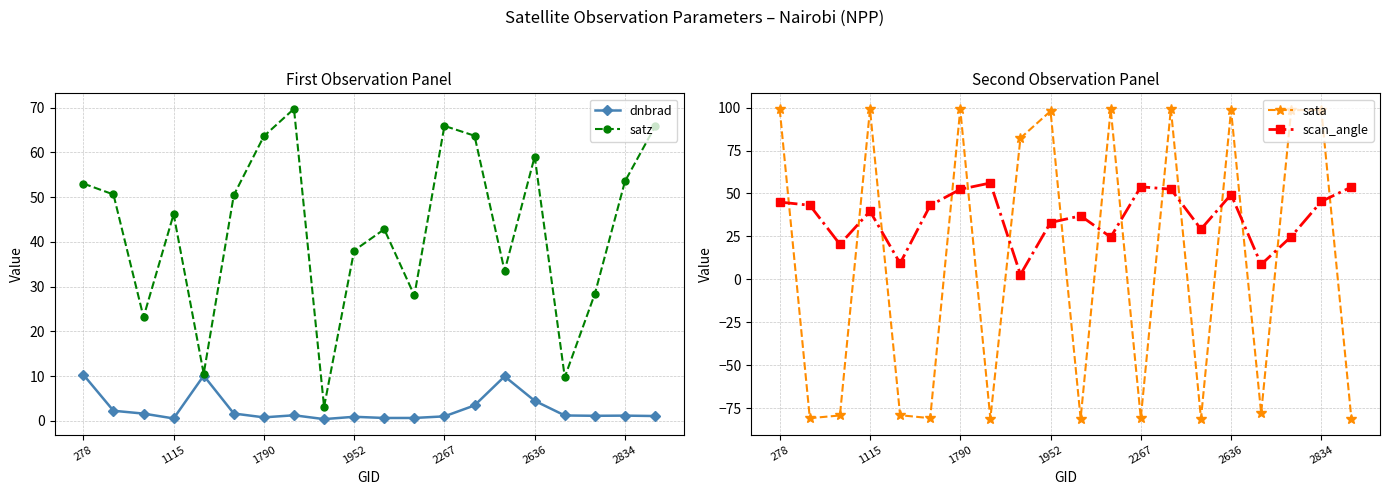

True or false: sata has a value of 98.7 at 2834.

True